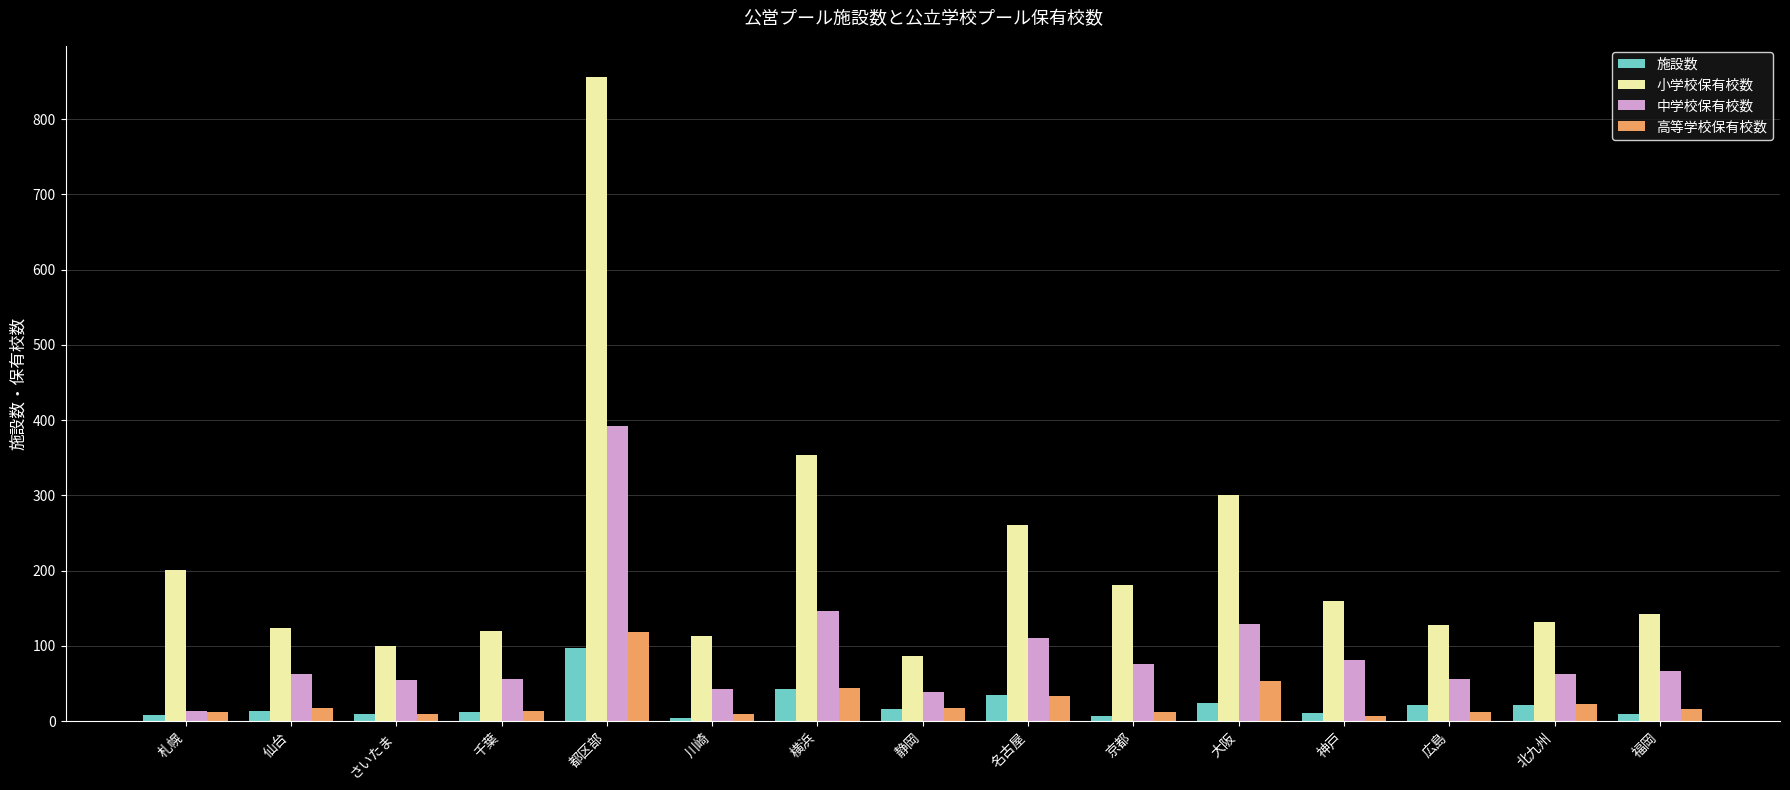

Which series has the largest total across all categories?

小学校保有校数